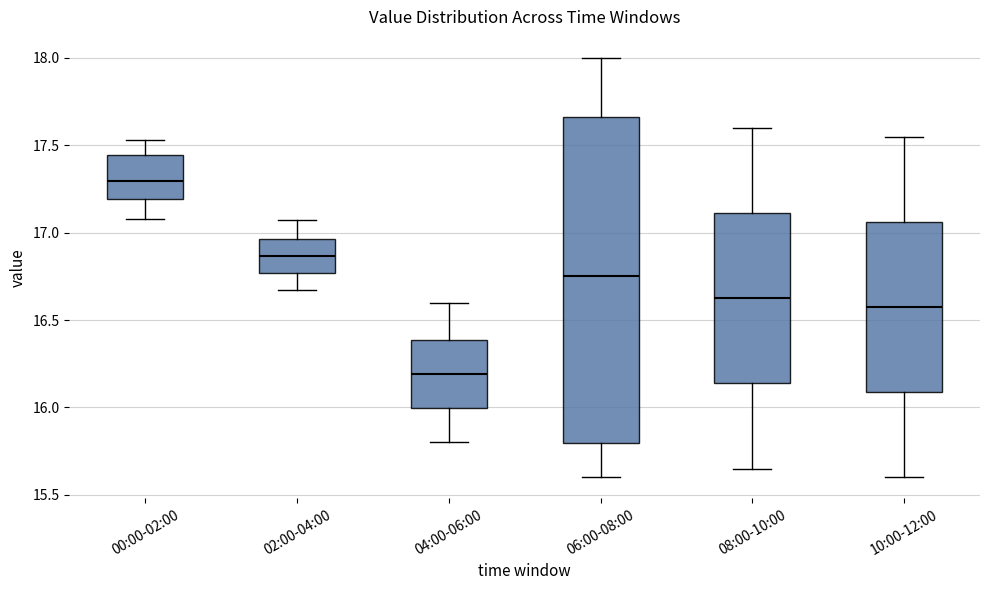

Comparing the boxes themselves (not the whiskers), which one is the tallest?

06:00-08:00